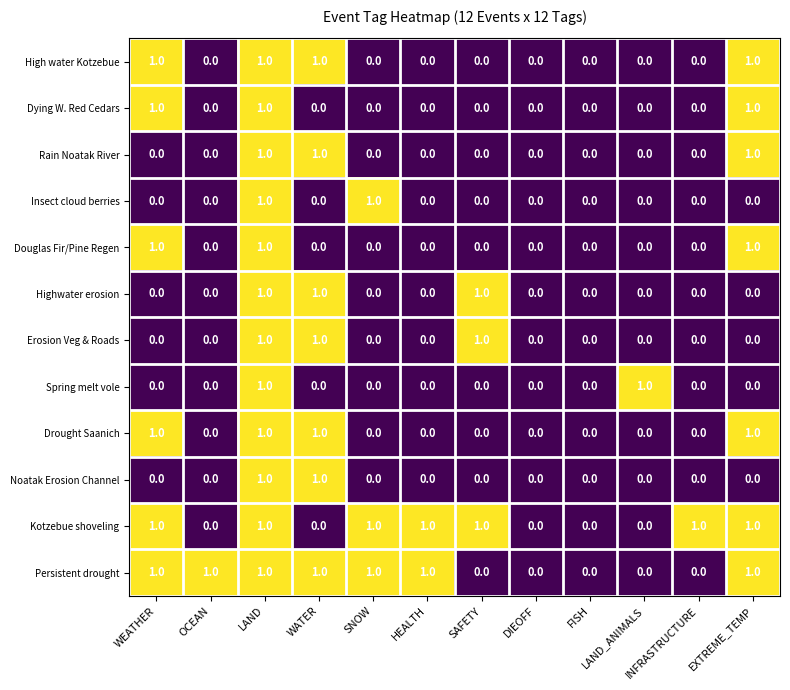

The Highwater erosion series shows 1 at INFRASTRUCTURE. True or false?

False